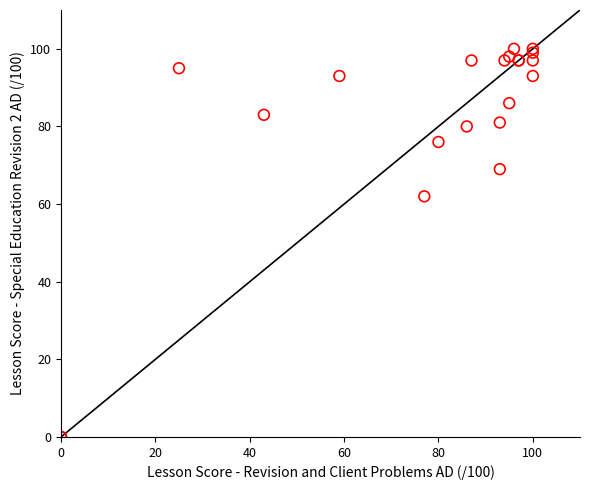

What Y value in the scatter plot is closest to 50?

62